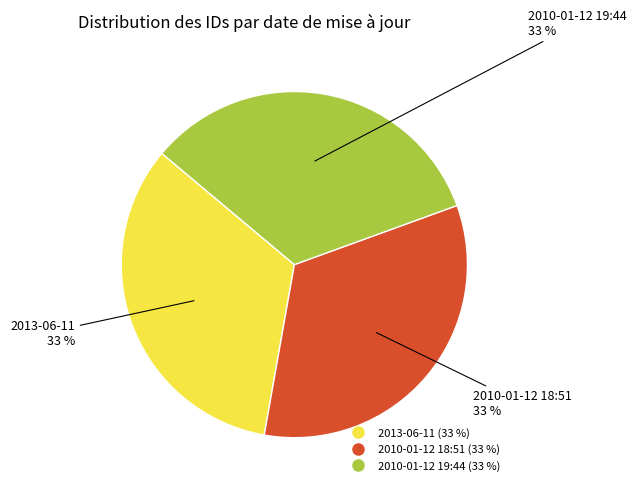

True or false: 2013-06-11 accounts for 25% of the total.

False